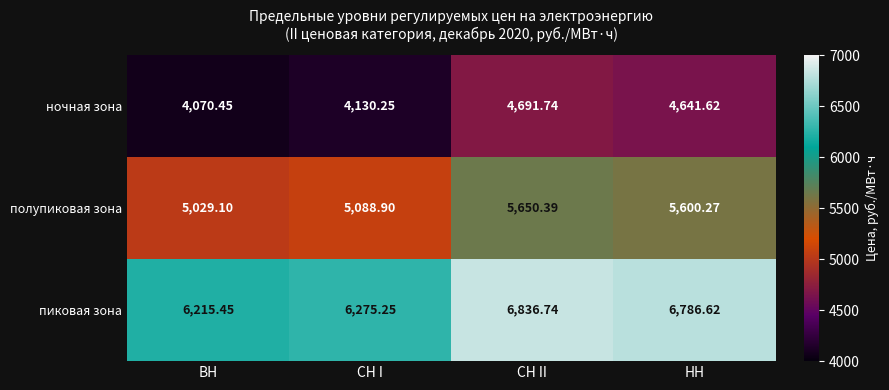

Where does the пиковая зона series first go above 6786?

СН II